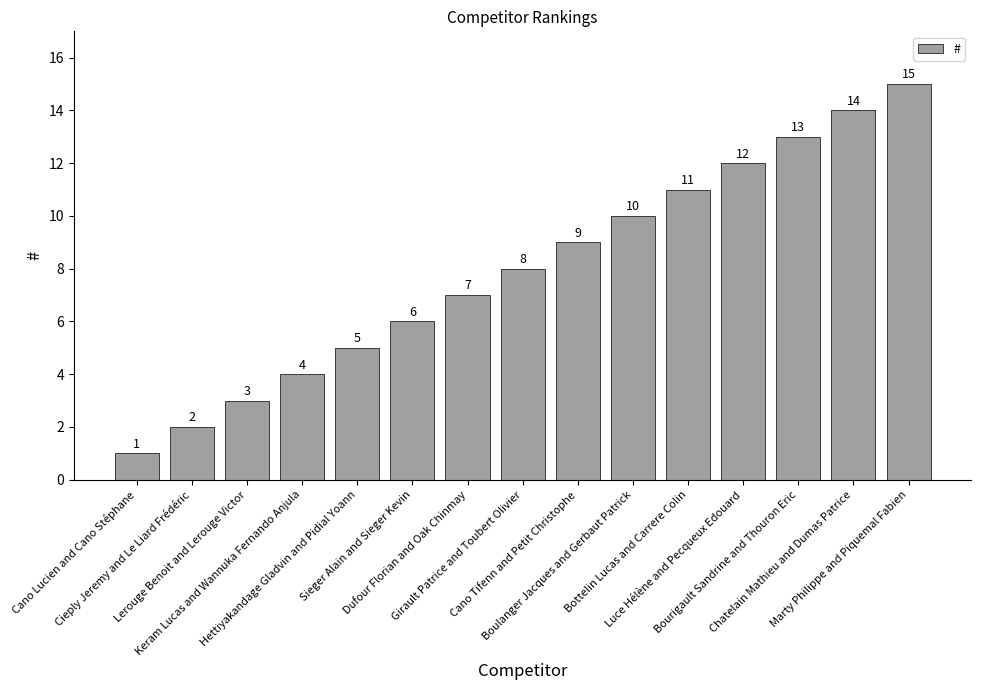

How many series are shown in this chart?

1